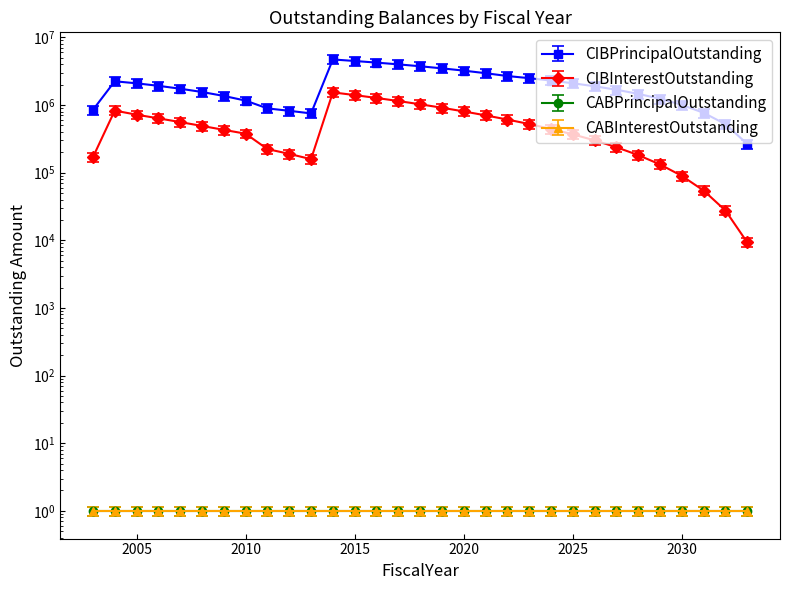

Which has a higher value, 2024 or 2020?

2020